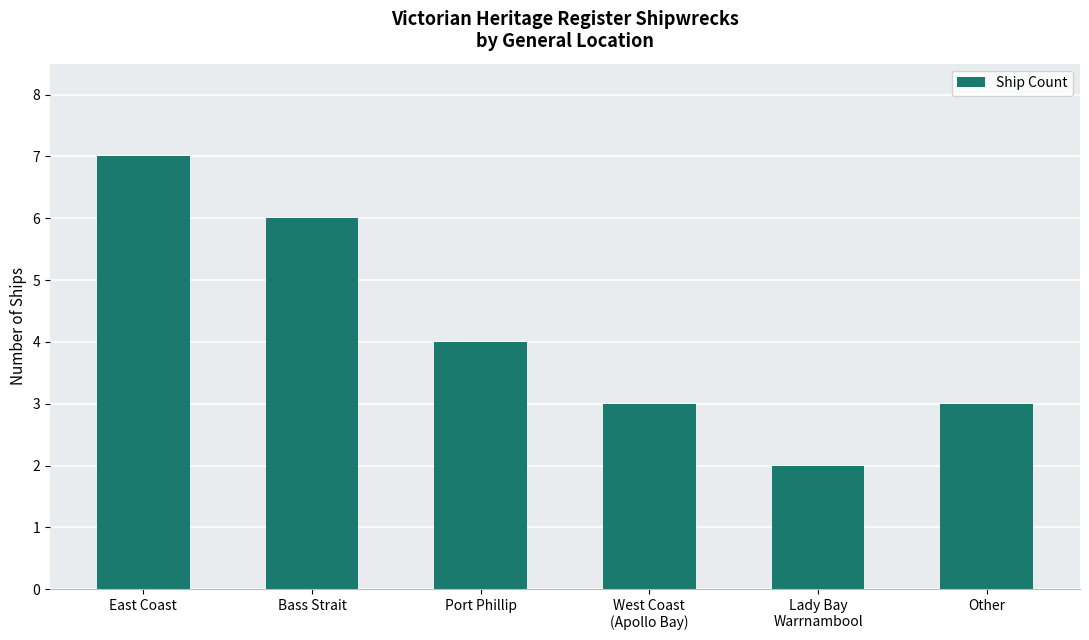

How many values are below 4?

3